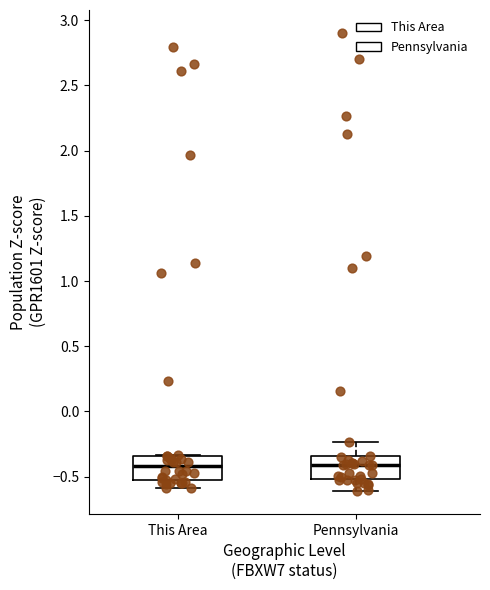

Reading left to right, read every box against the y-axis: the position of its median line, the range the box covers, and the ends of its whiskers. The values are not printed on the chart, so give them approximately, as read against the axis.

This Area: median -0.40, box -0.50 to -0.35, whiskers -0.60 to -0.35
Pennsylvania: median -0.40, box -0.50 to -0.35, whiskers -0.60 to -0.25